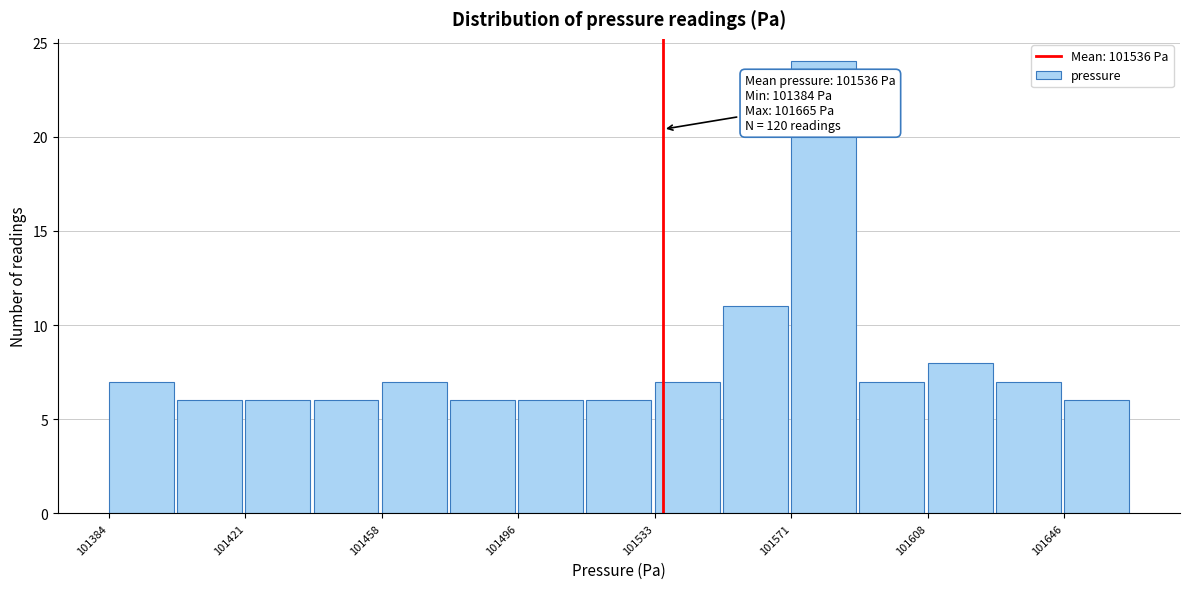

Read against the x-axis, roughly where is the centre of the tallest bar?

101580